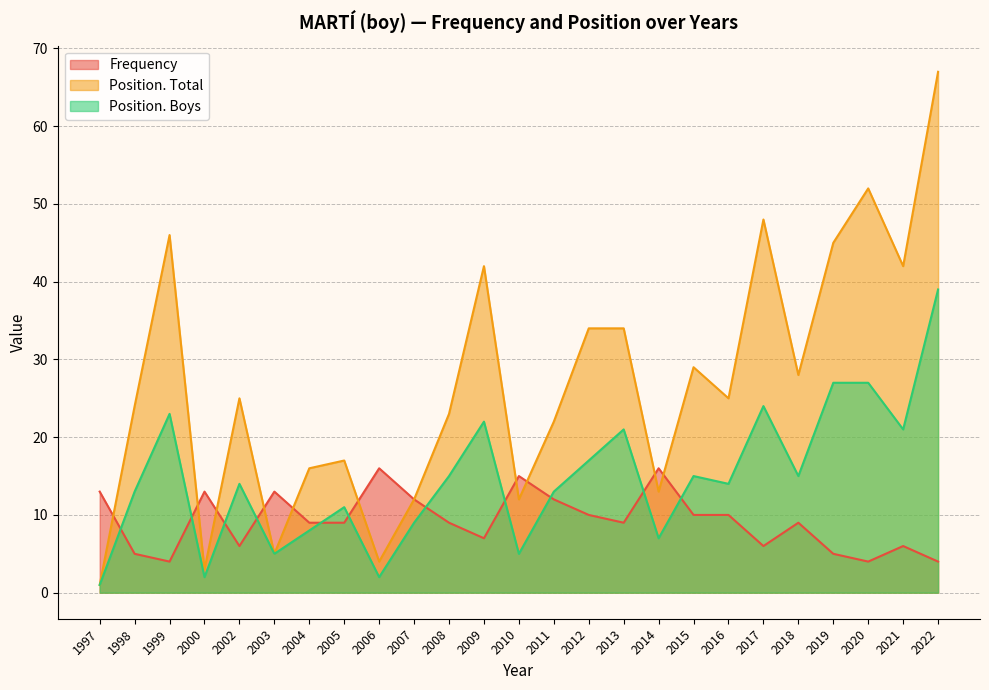

The value of Frequency at 1998 is 7. True or false?

False